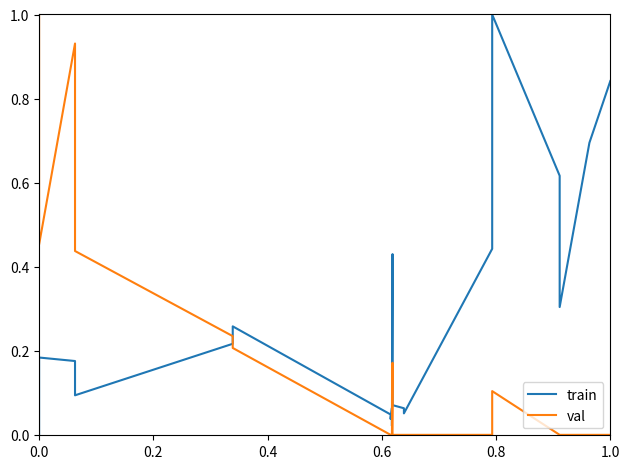

List the series in order of their overall mean, highest first.

train, val